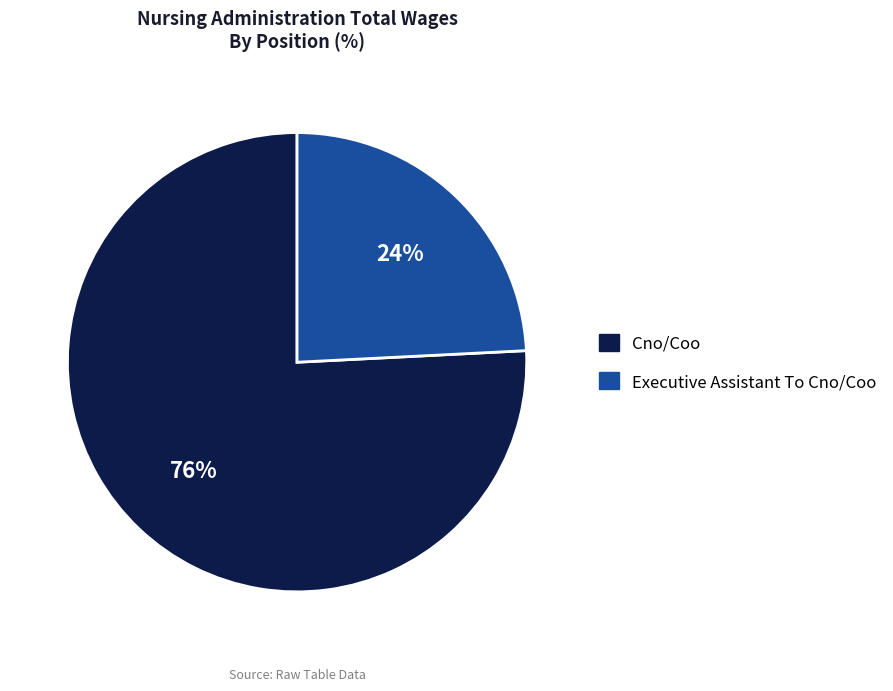

To the nearest percent, what is the difference between the Cno/Coo and Executive Assistant To Cno/Coo slice percentages?

52%